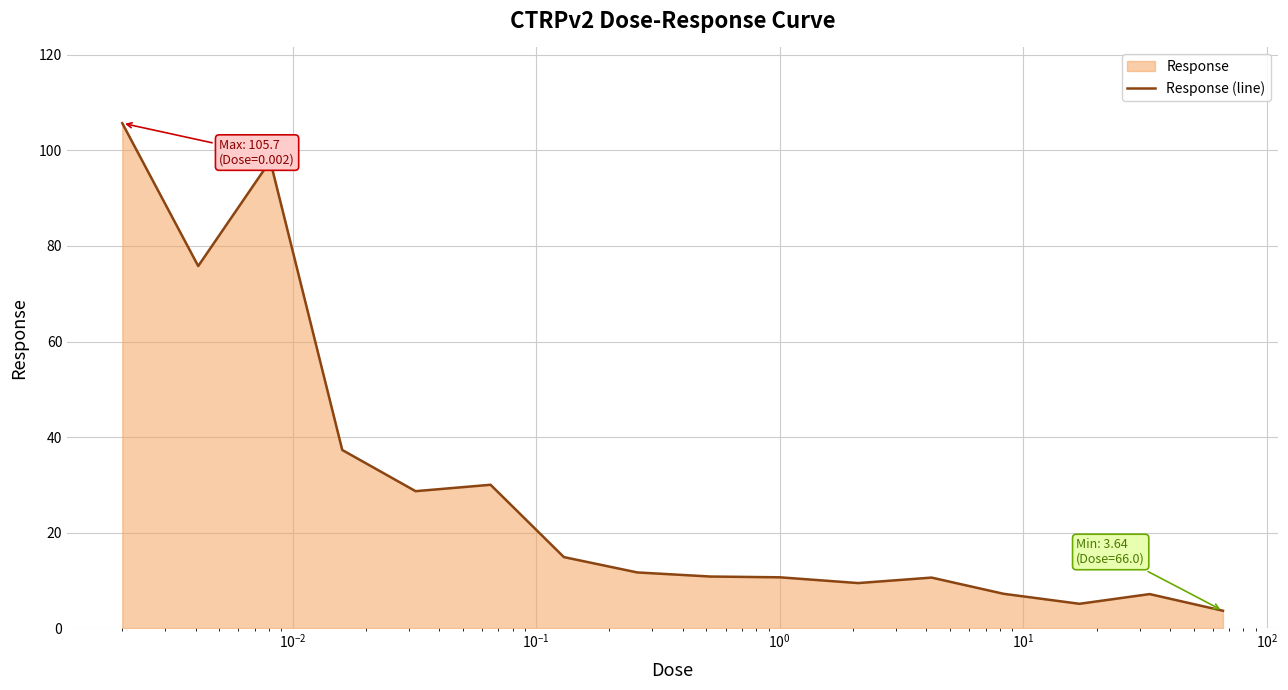

What is the minimum value shown in the chart?

3.6